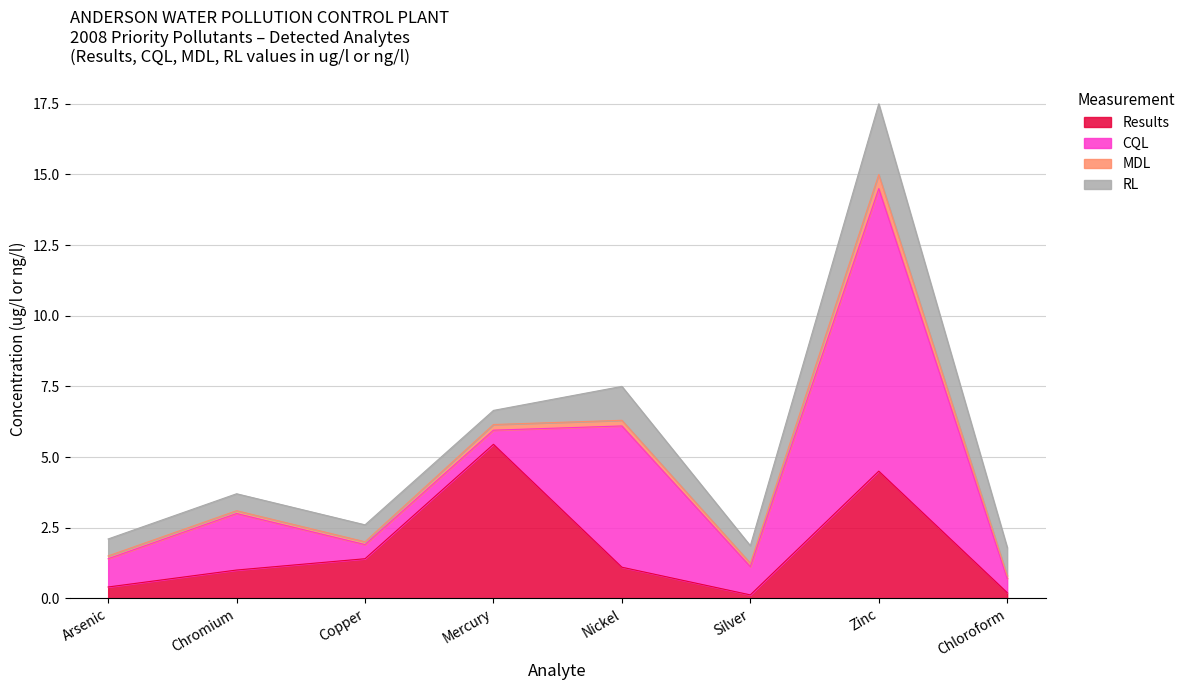

True or false: Results has a value of 1.4 at Copper.

True